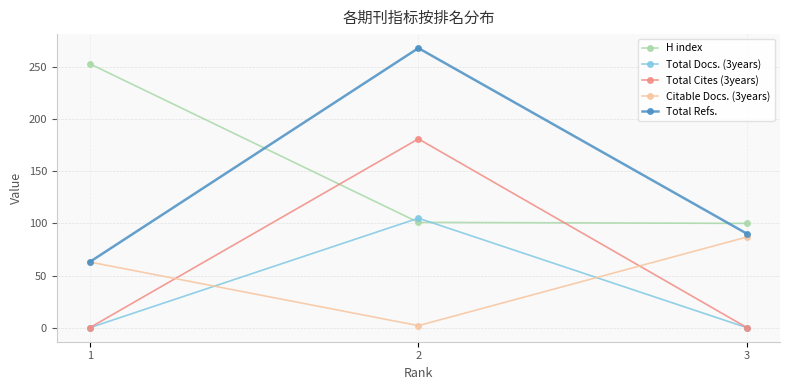

How many data points in Total Refs. are less than 90?

1